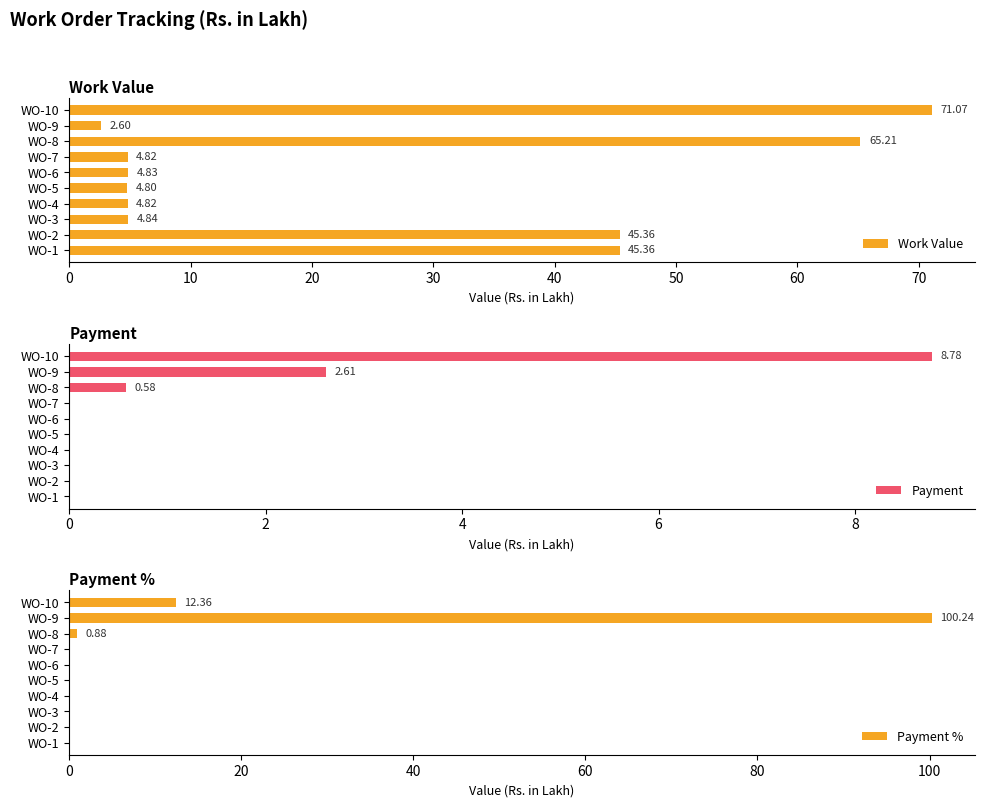

What is the difference between the maximum and minimum values in the Work Value series?

68.5